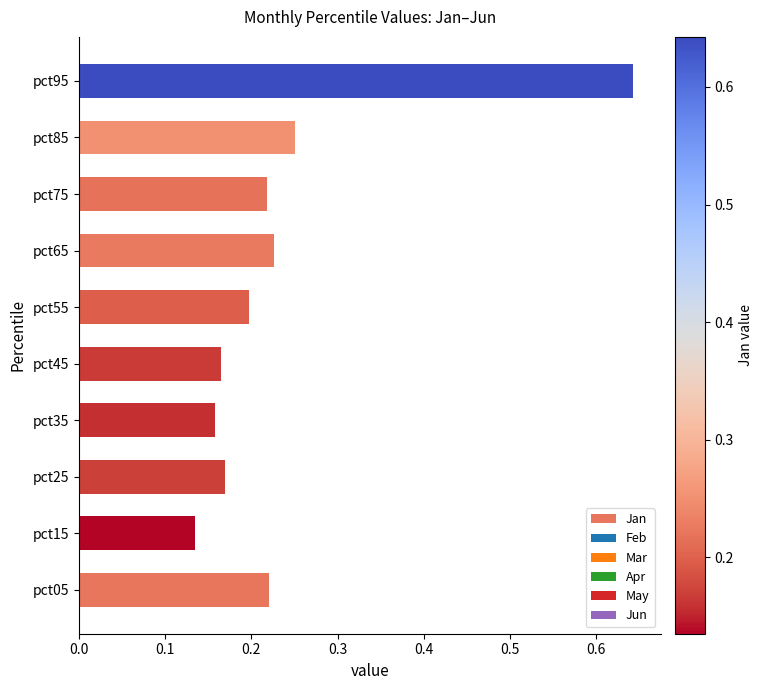

What is the sum of all values?

2.4